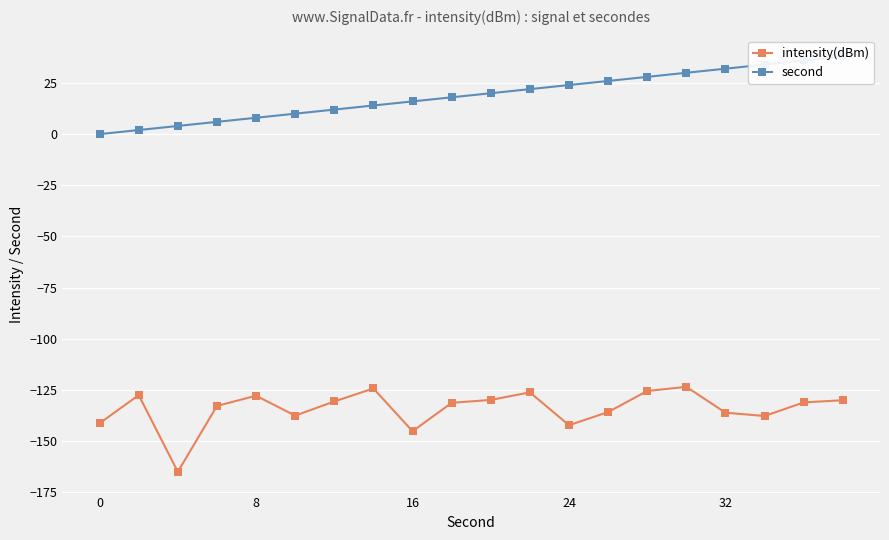

What is the sum of all intensity(dBm) values?

-2683.3